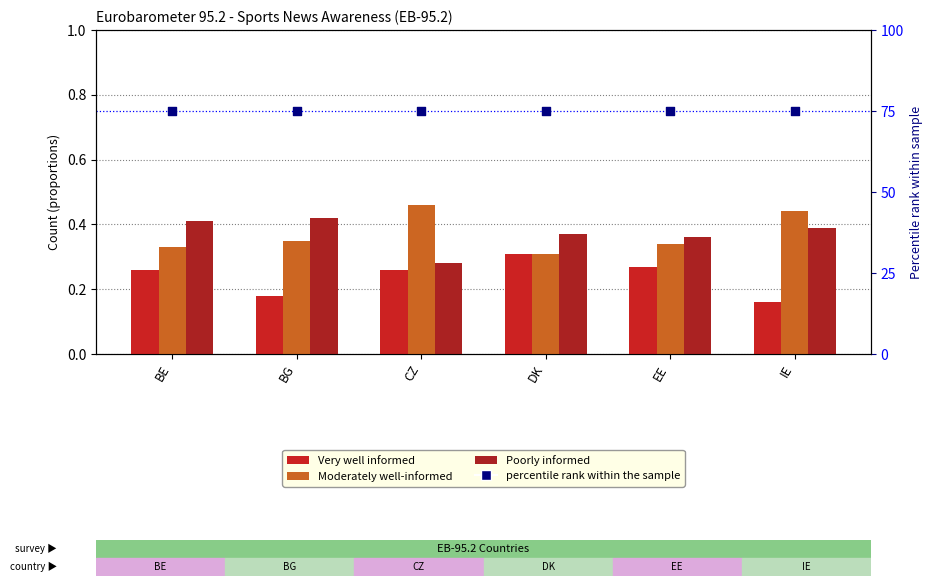

Which series contains the lowest Y value?

Very well informed